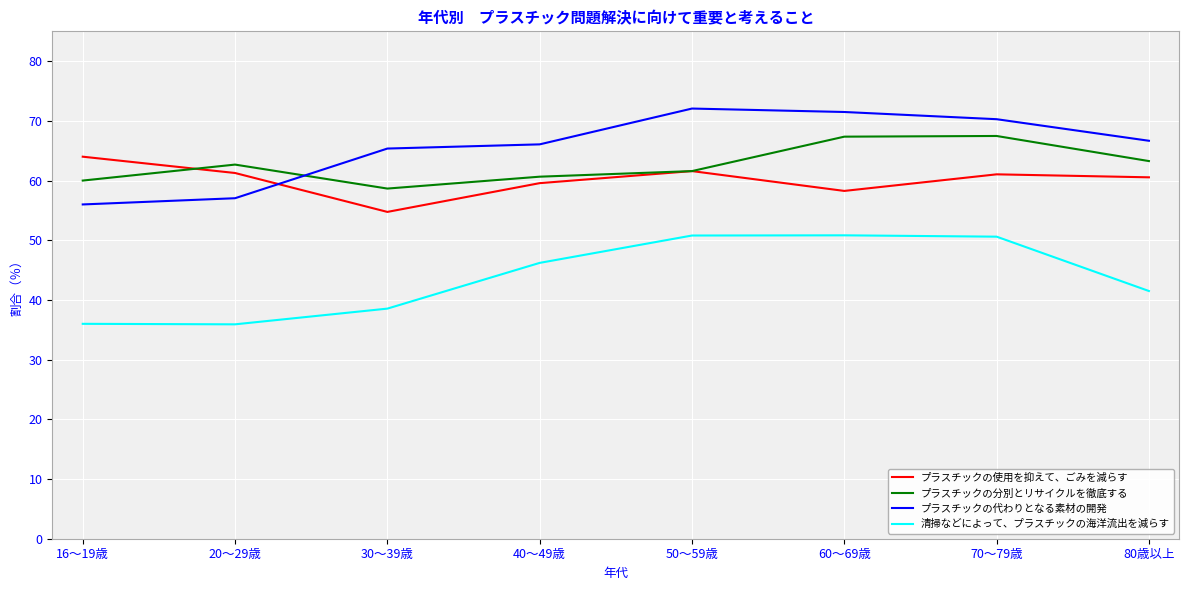

What is the lowest value of the プラスチックの代わりとなる素材の開発 series?

56.0